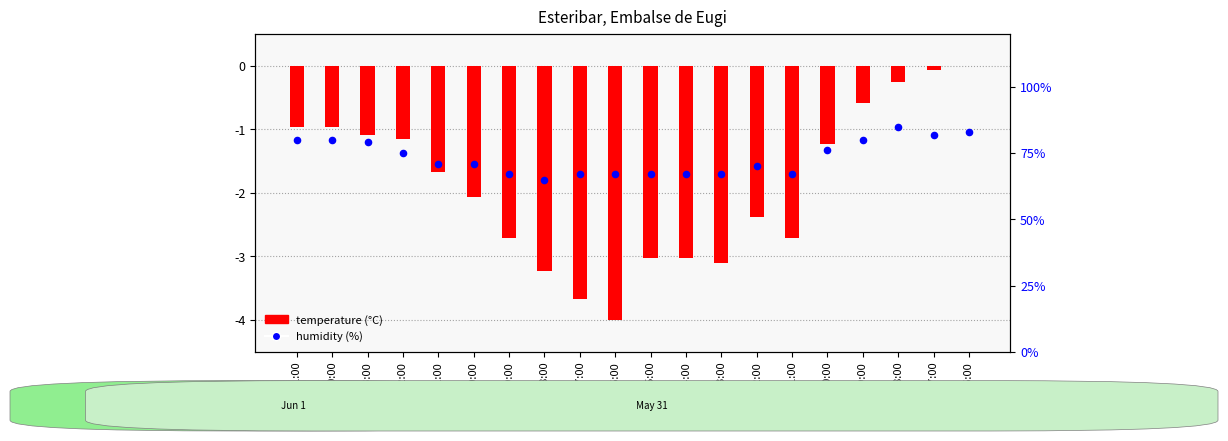

What is the total value across all series at 00:00?

79.0